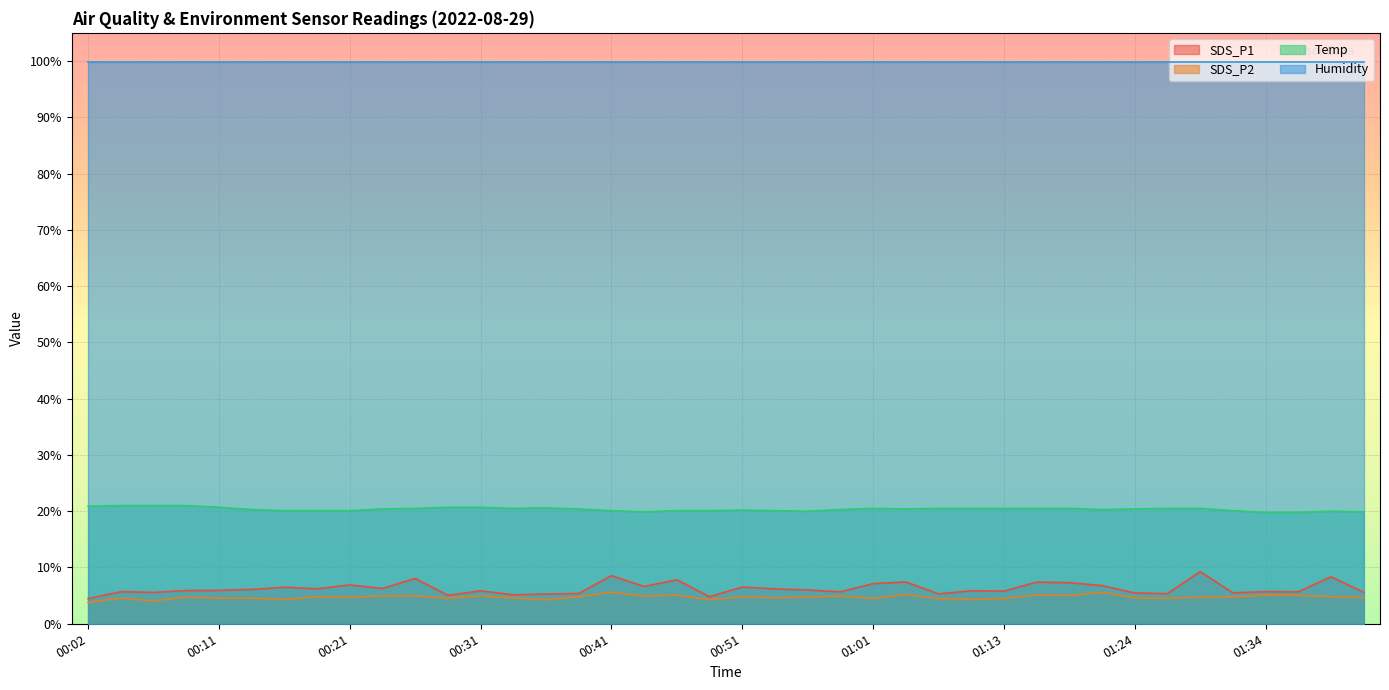

True or false: SDS_P2 has a value of 7.3 at 00:43.

False